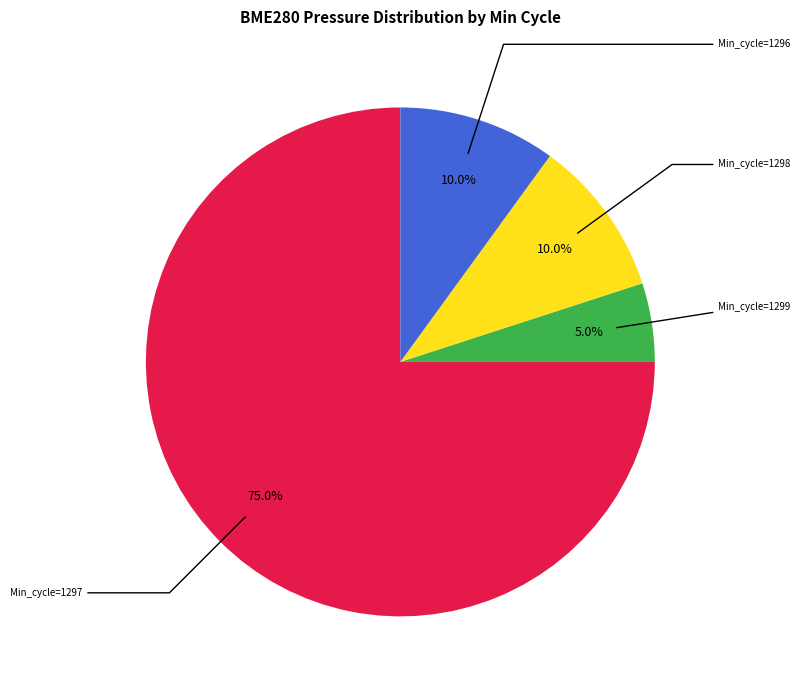

Is there a majority slice in this chart?

Yes